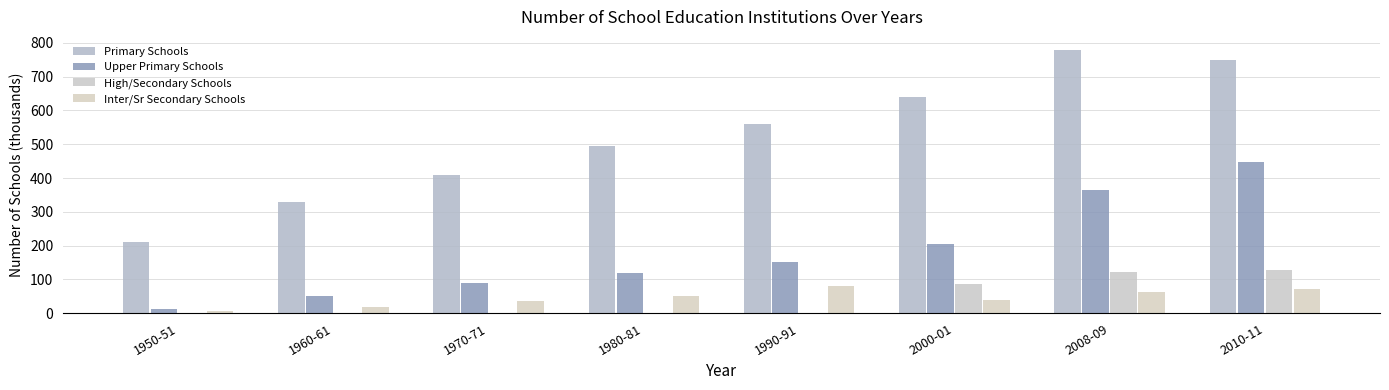

True or false: High/Secondary Schools has a value of 128.4 at 2010-11.

True